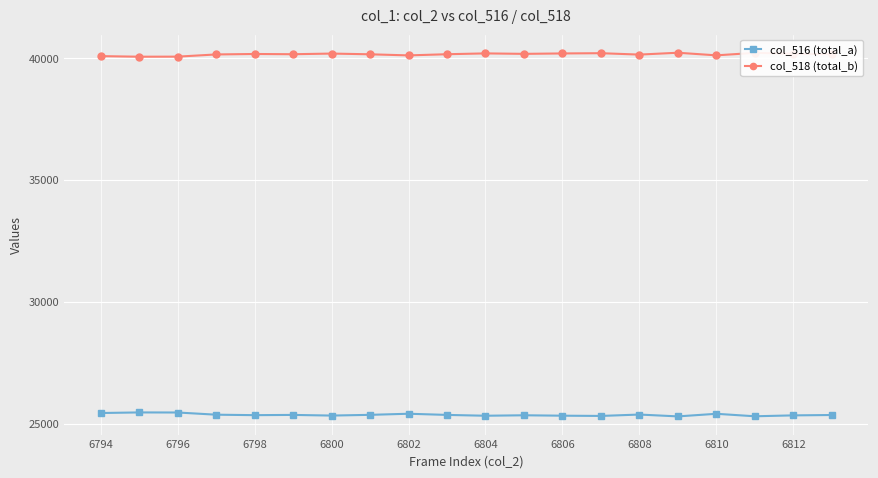

Which series has the largest total across all categories?

col_518 (total_b)